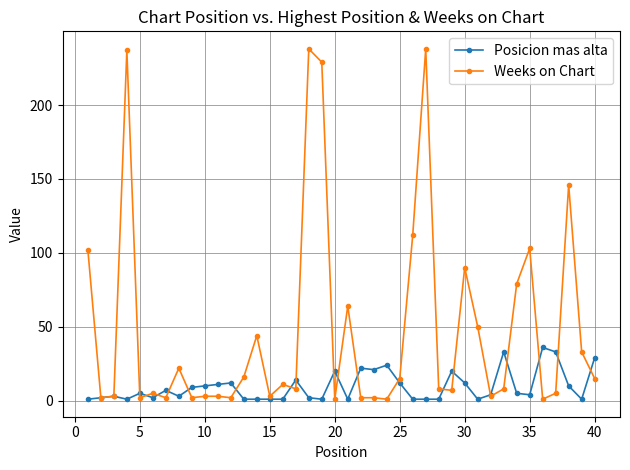

True or false: Weeks on Chart and Posicion mas alta cross at least once.

True